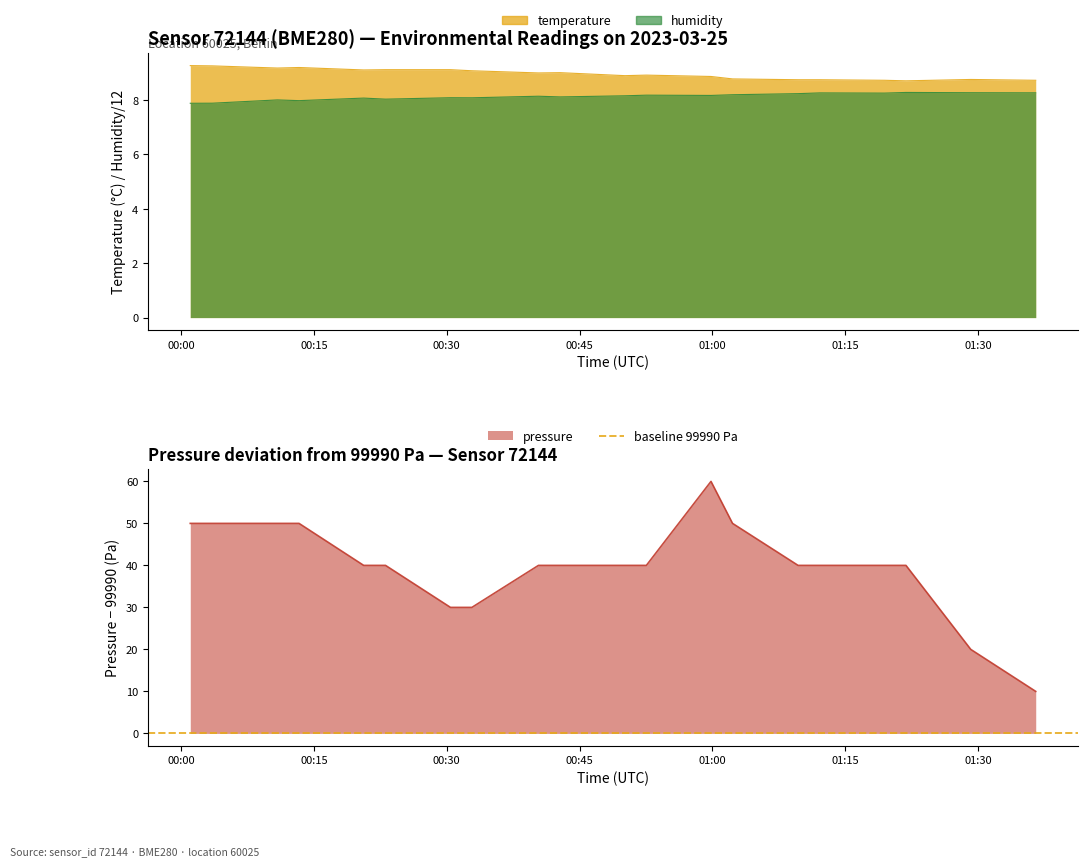

Between 01:19 and 01:09, which is larger?

01:09